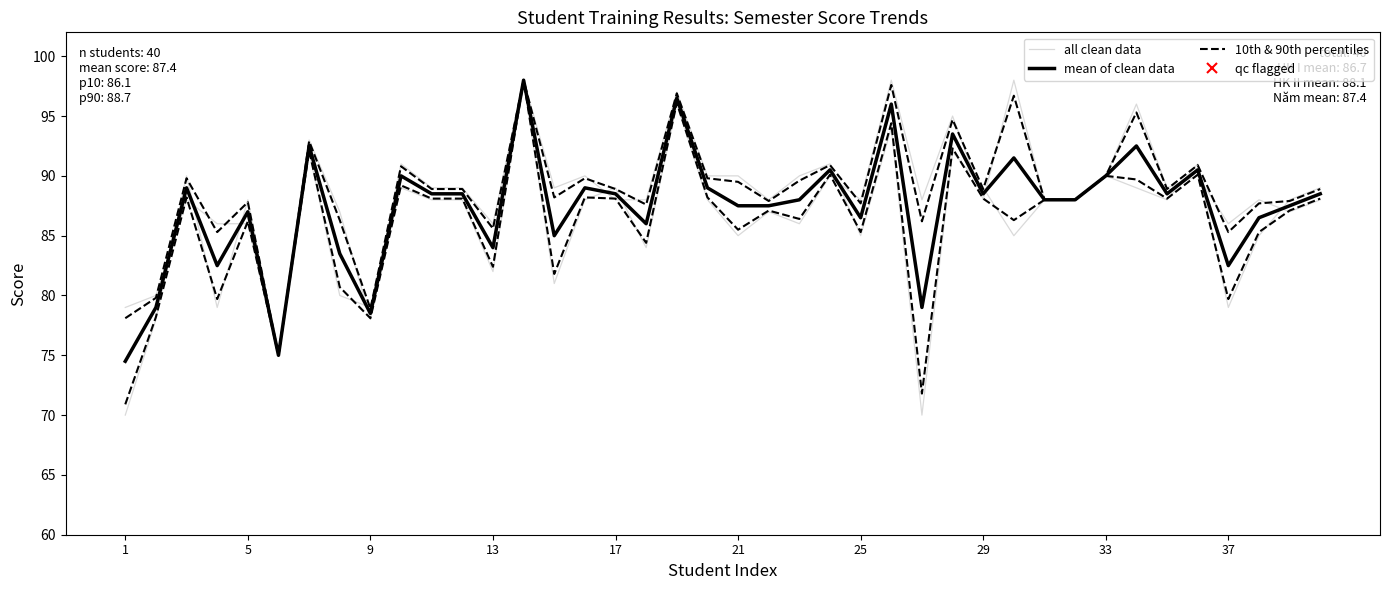

What are all the series names shown in the legend?

all clean data, mean of clean data, 10th & 90th percentiles, qc flagged